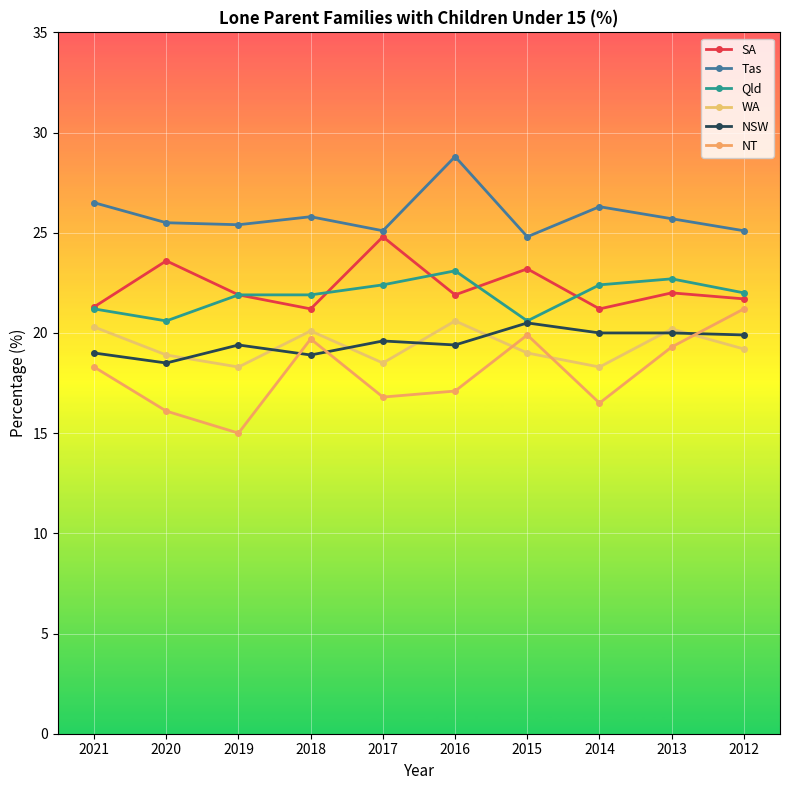

True or false: NSW has a value of 18.9 at 2018.

True